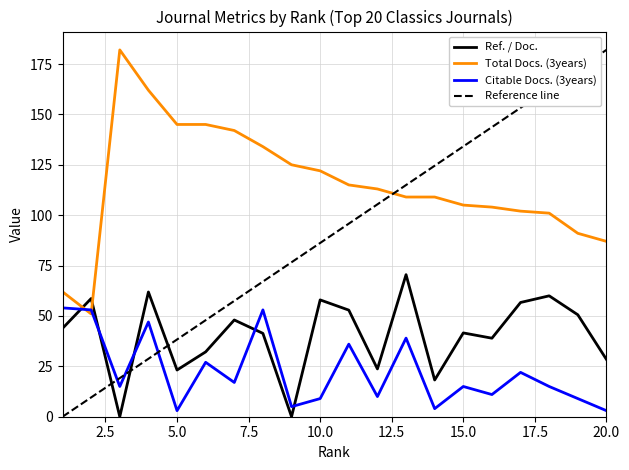

True or false: Total Docs. (3years) has a value of 61.5 at 5.0.

False